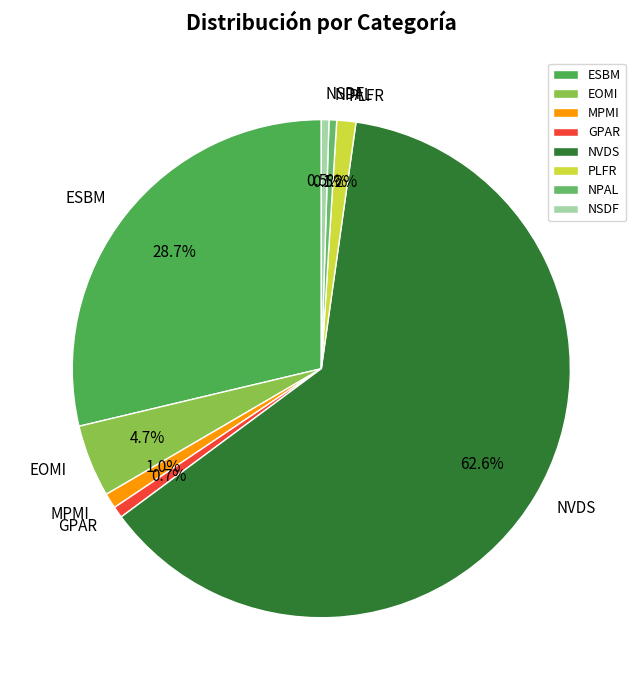

Which category accounts for the majority?

NVDS